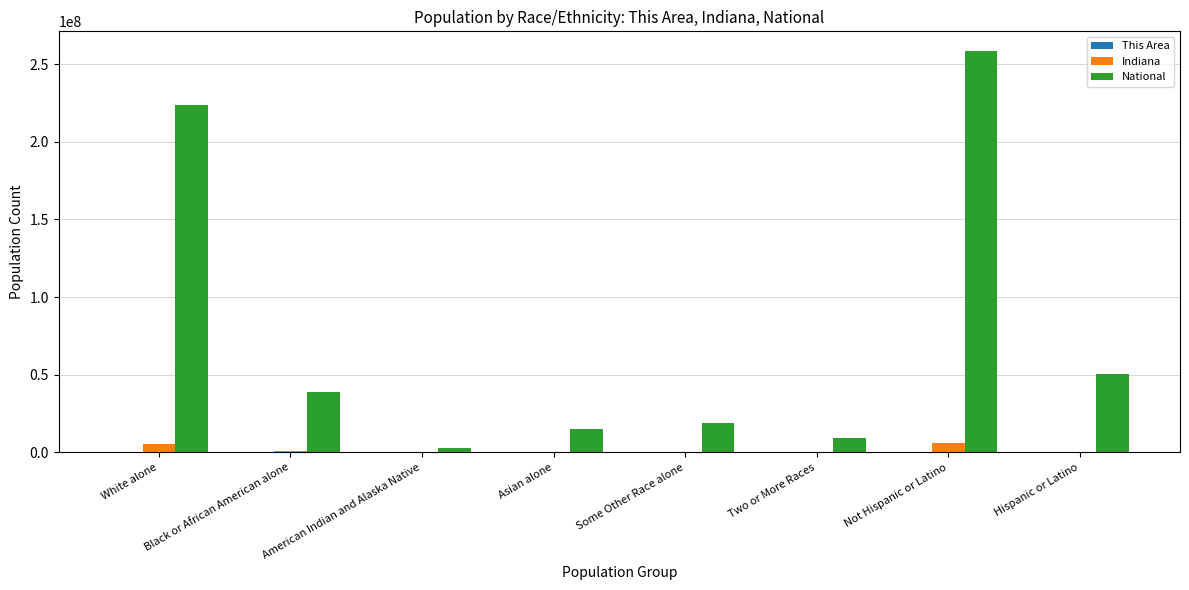

The value of National at Hispanic or Latino is 21242687. True or false?

False